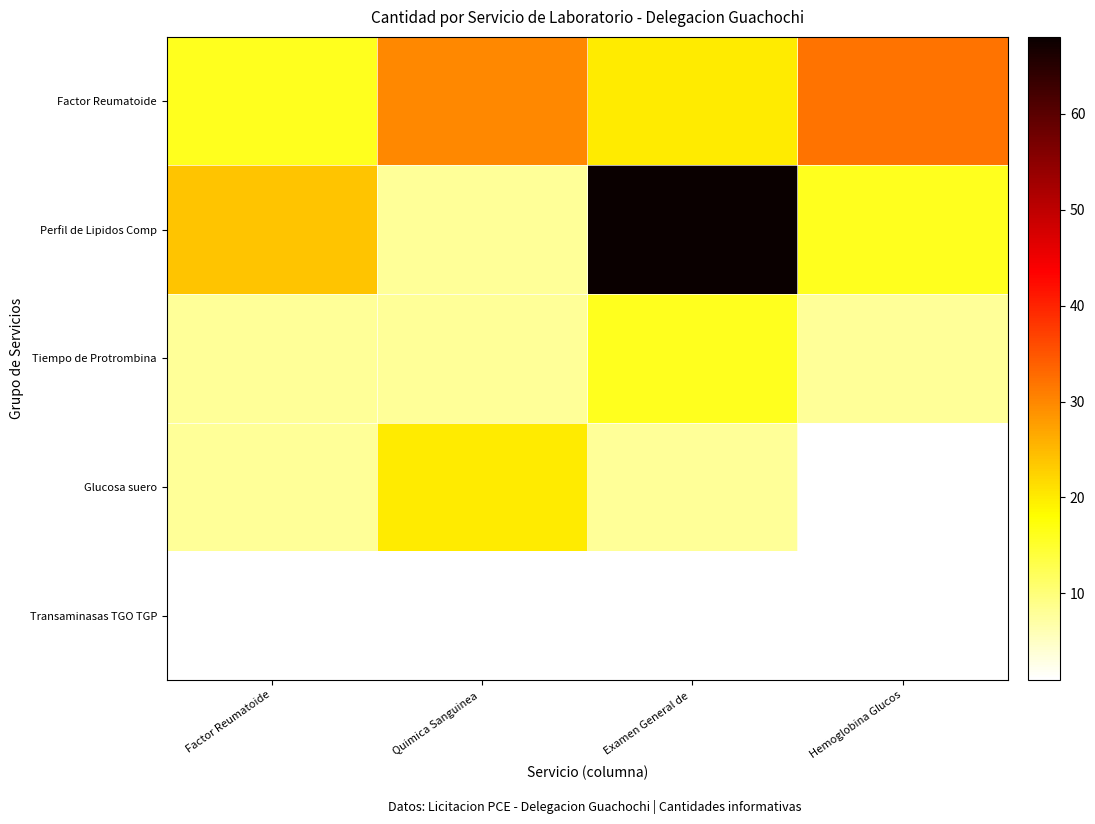

What is the total value across all series at Hemoglobina Glucos?

58